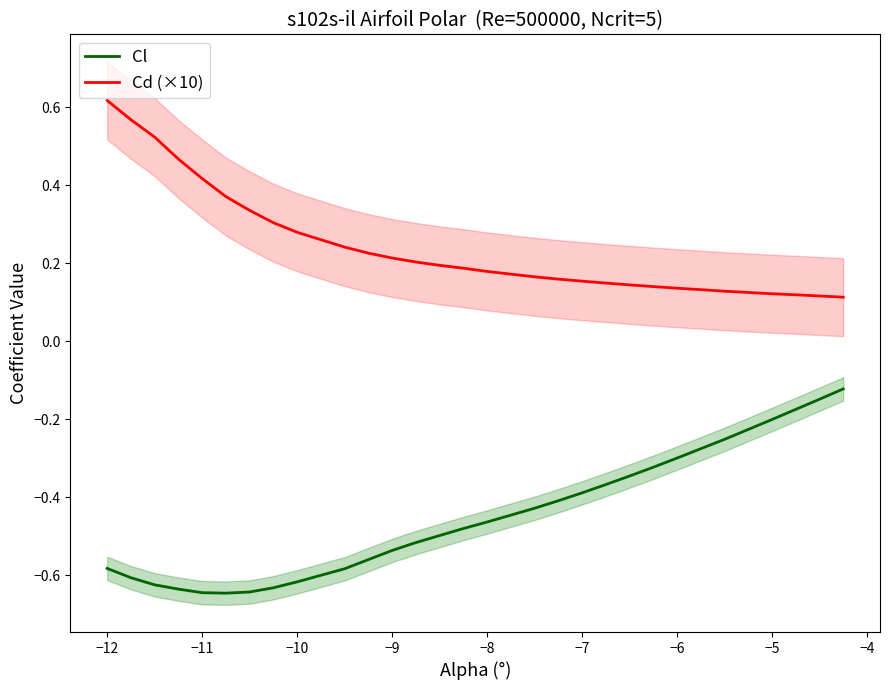

What is the difference between the maximum and minimum values in the Cl series?

0.5